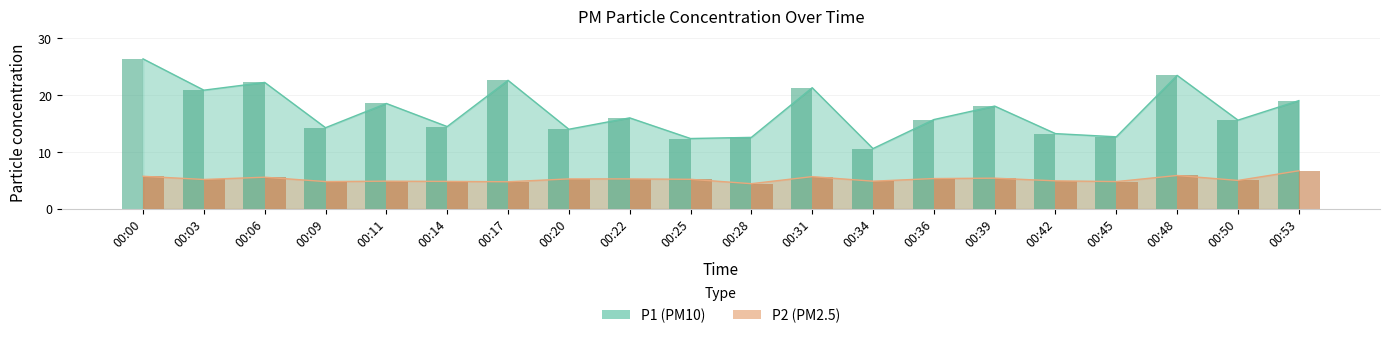

Which label corresponds to the largest value in the chart?

00:00